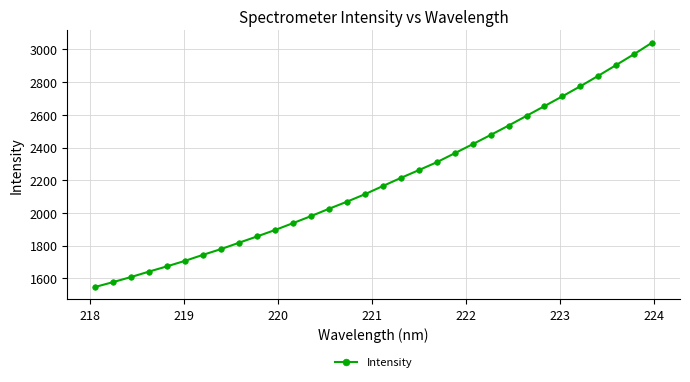

Reading left to right, list all the values displayed in this chart.

1546.6	1576.3	1607.5	1640.7	1672.9	1706.5	1743.3	1778.4	1817.3	1855.6	1894.9	1937.1	1979.9	2024.9	2068.2	2113.9	2164.1	2213.7	2261.4	2309.7	2364.8	2420.2	2476.7	2534.1	2593.8	2653.4	2713.5	2775.0	2839.1	2905.2	2972.1	3042.1